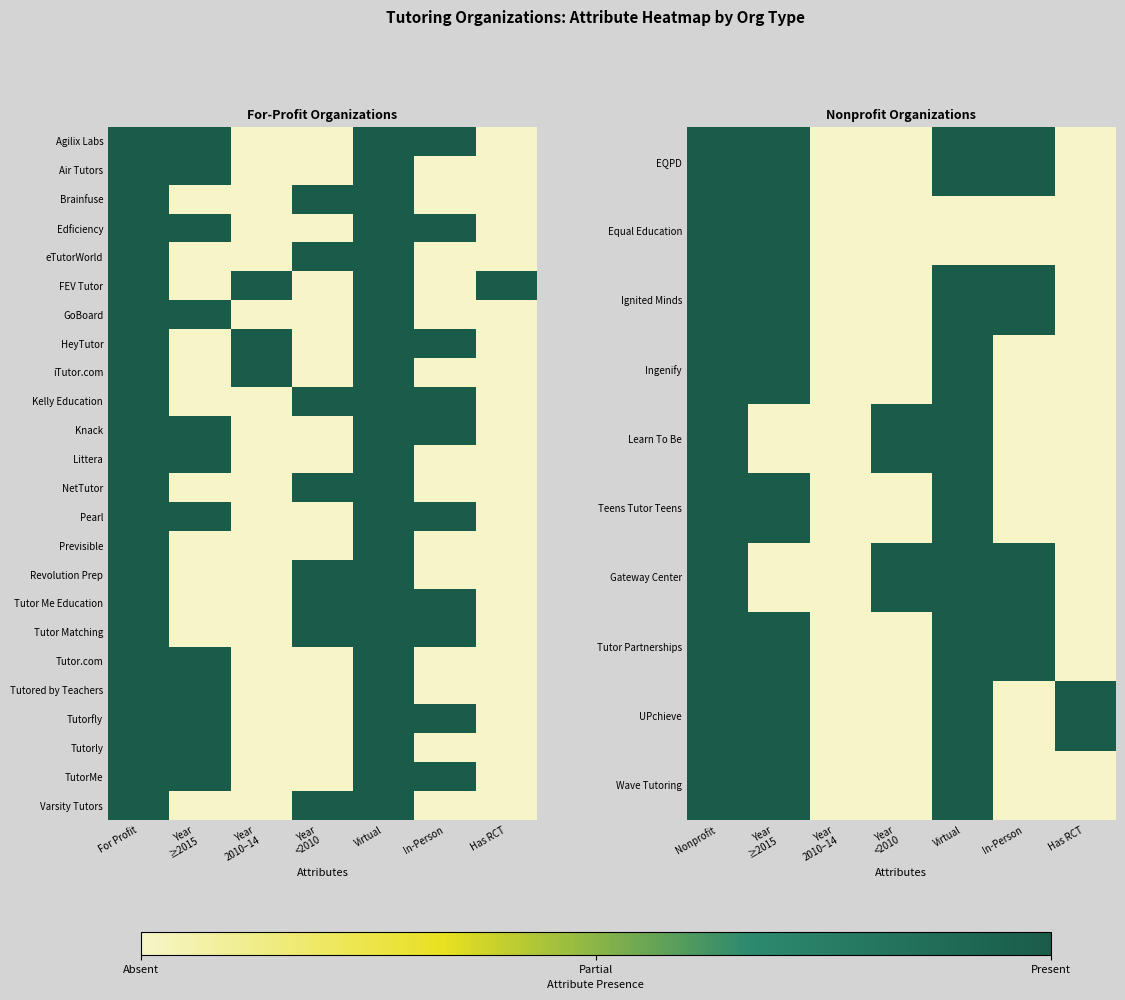

What is the difference between the highest and lowest values at Year
<2010?

1